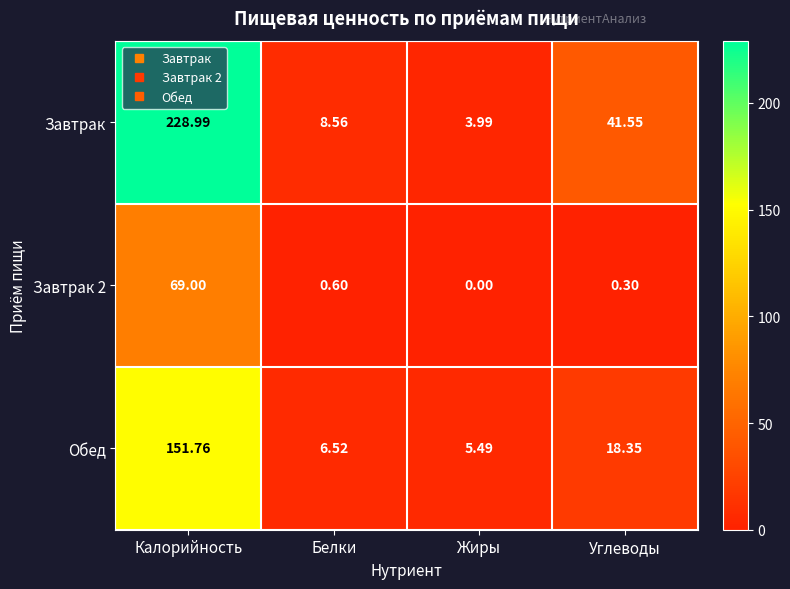

Where does the Обед series first go above 18?

Калорийность